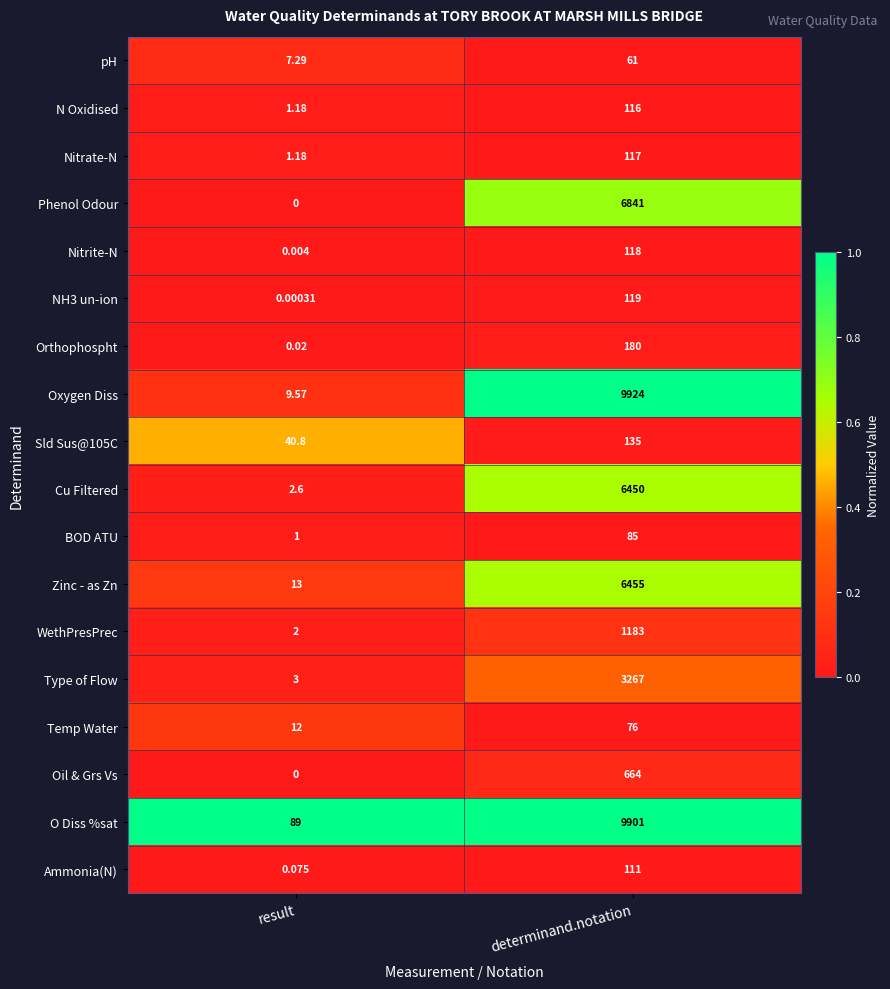

At which category is the sum across all series the highest?

determinand.notation